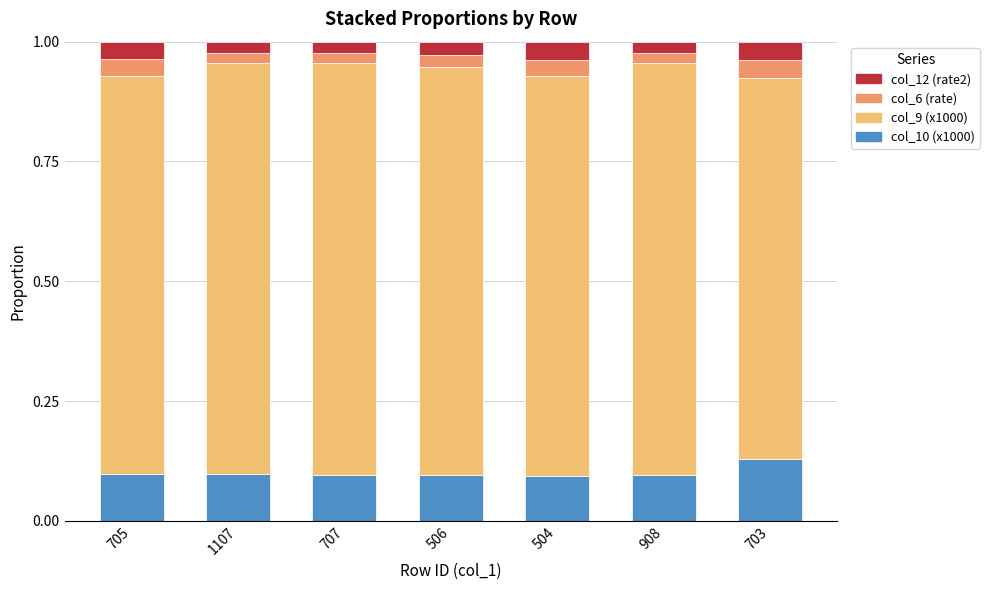

What is the total value across all series at 504?

1.0